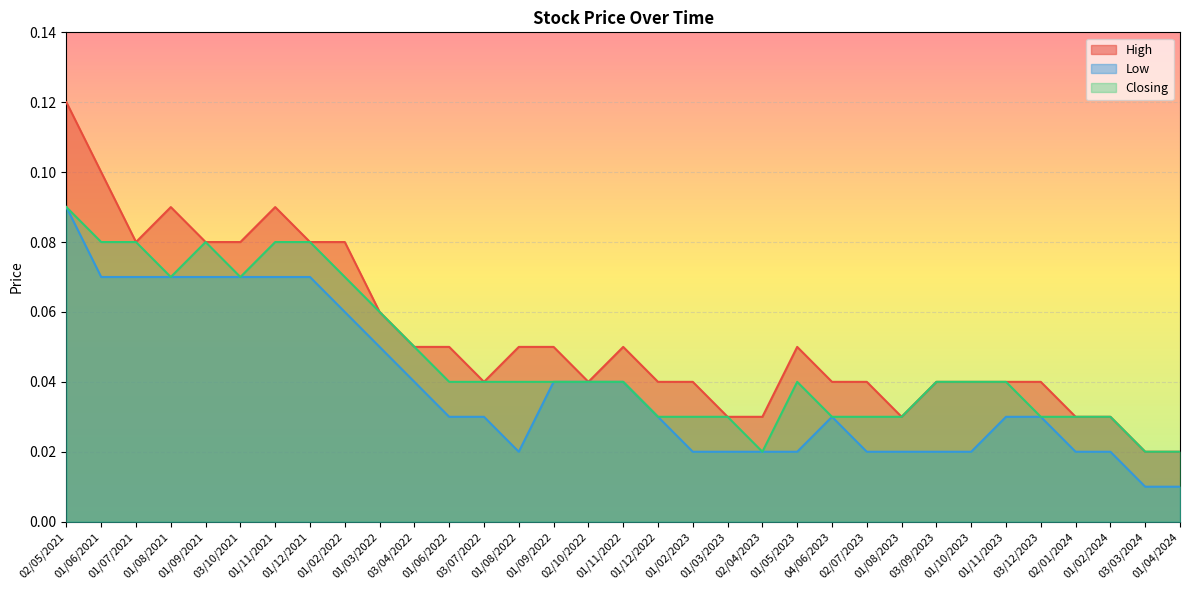

What is the highest value of the Closing series?

0.1